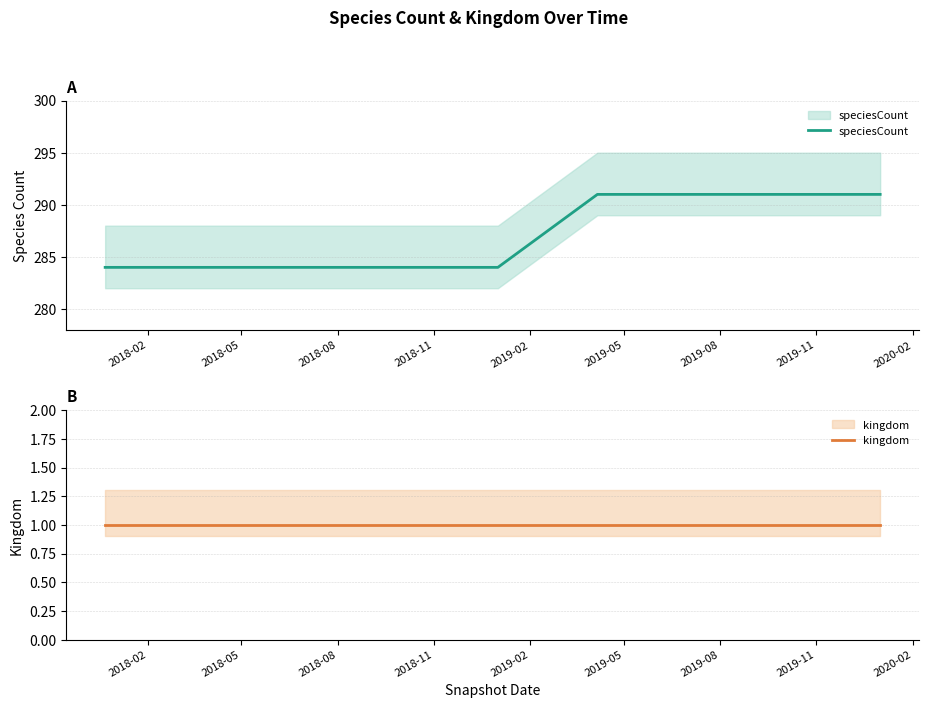

True or false: kingdom and speciesCount cross at least once.

False